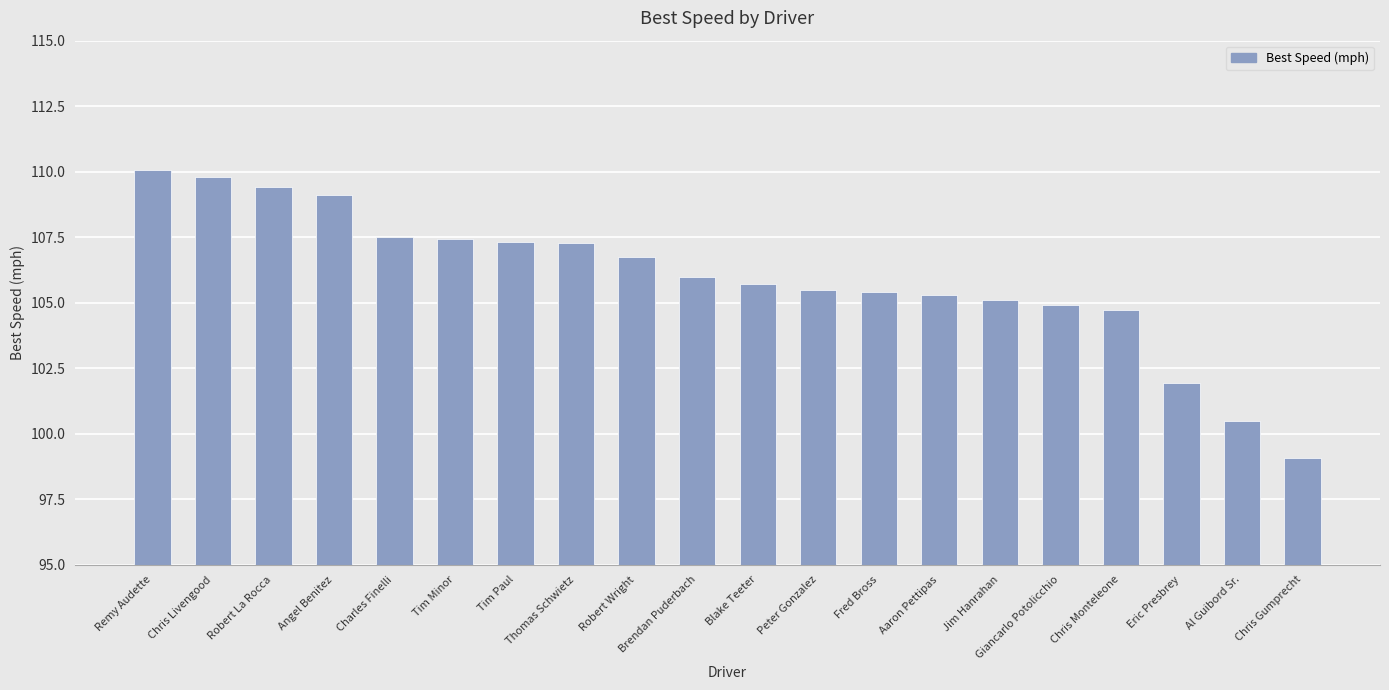

What is the smallest value displayed?

99.1